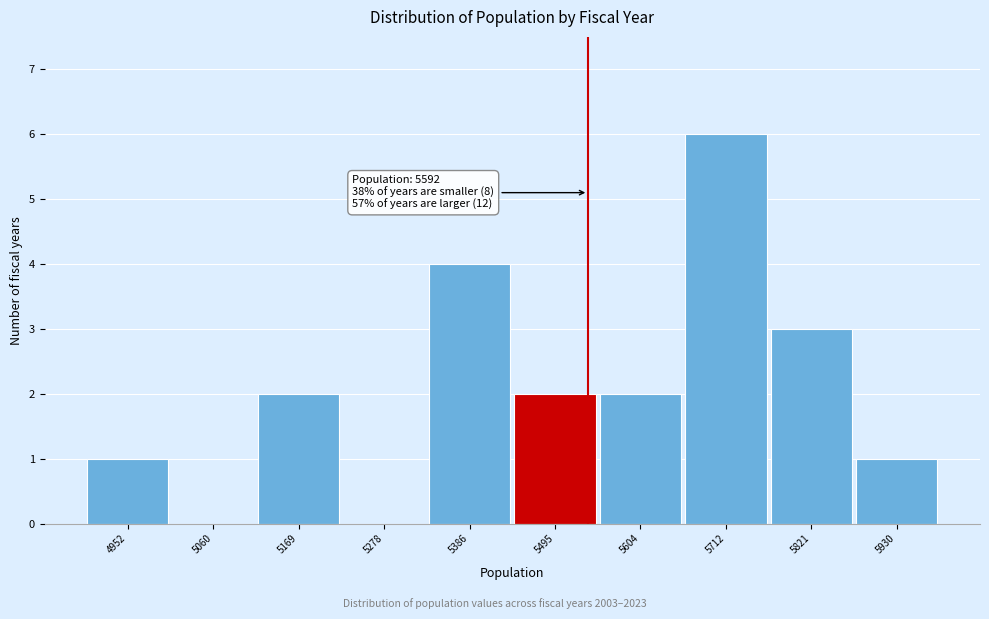

Reading left to right, transcribe all the data shown in this chart.

4952=1	5060=0	5169=2	5278=0	5386=4	5495=2	5604=2	5712=6	5821=3	5930=1